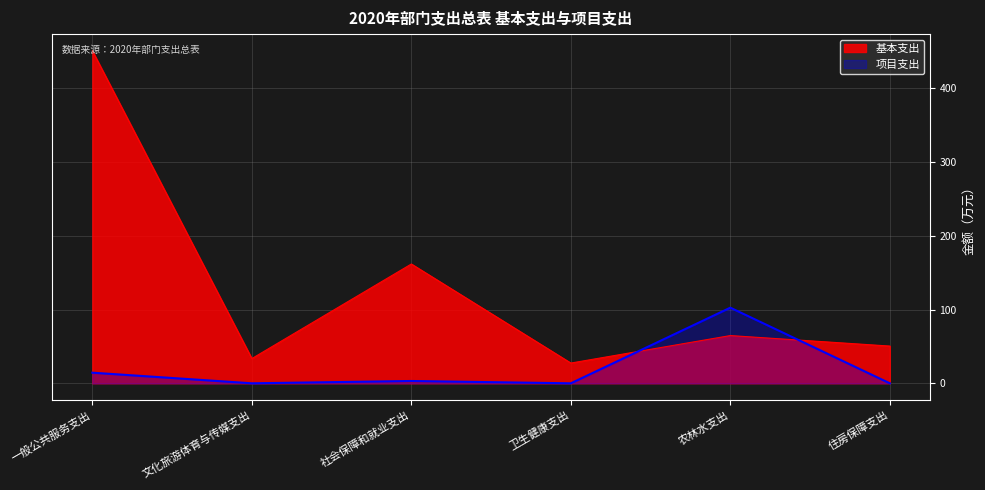

True or false: 项目支出 has more than 2 interior local peaks.

False